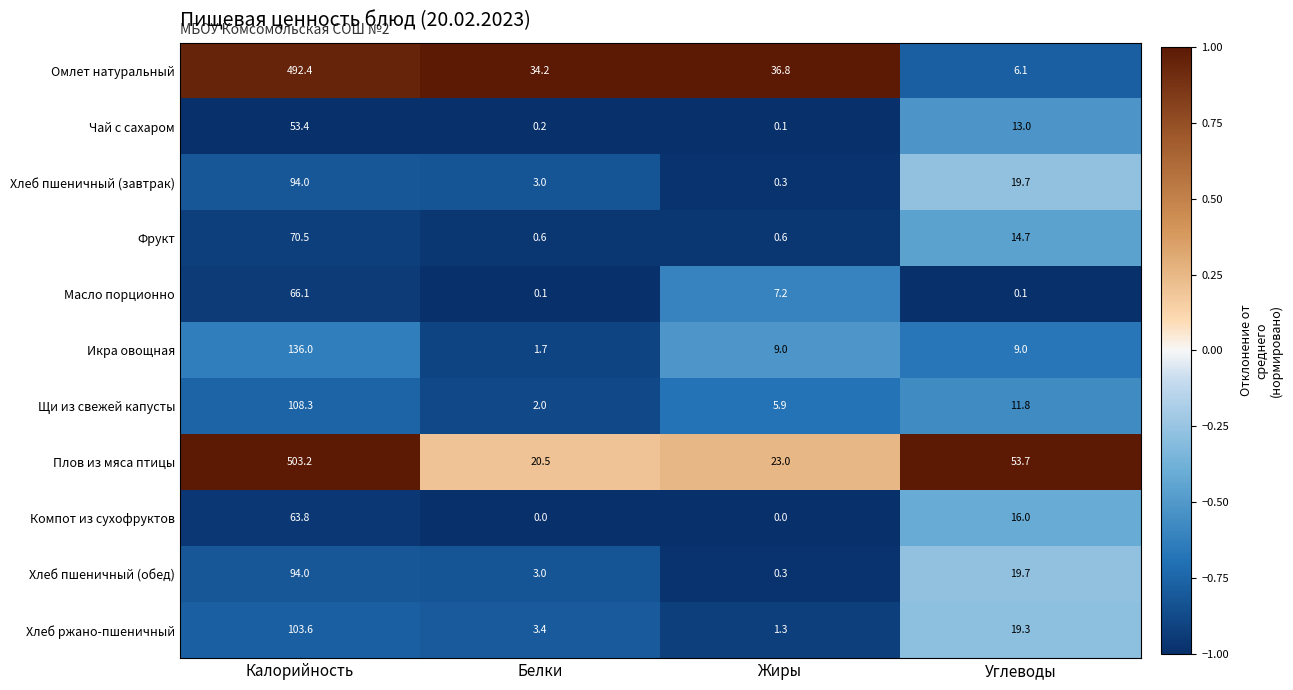

List the labels in order of Омлет натуральный value, largest first.

Калорийность, Жиры, Белки, Углеводы